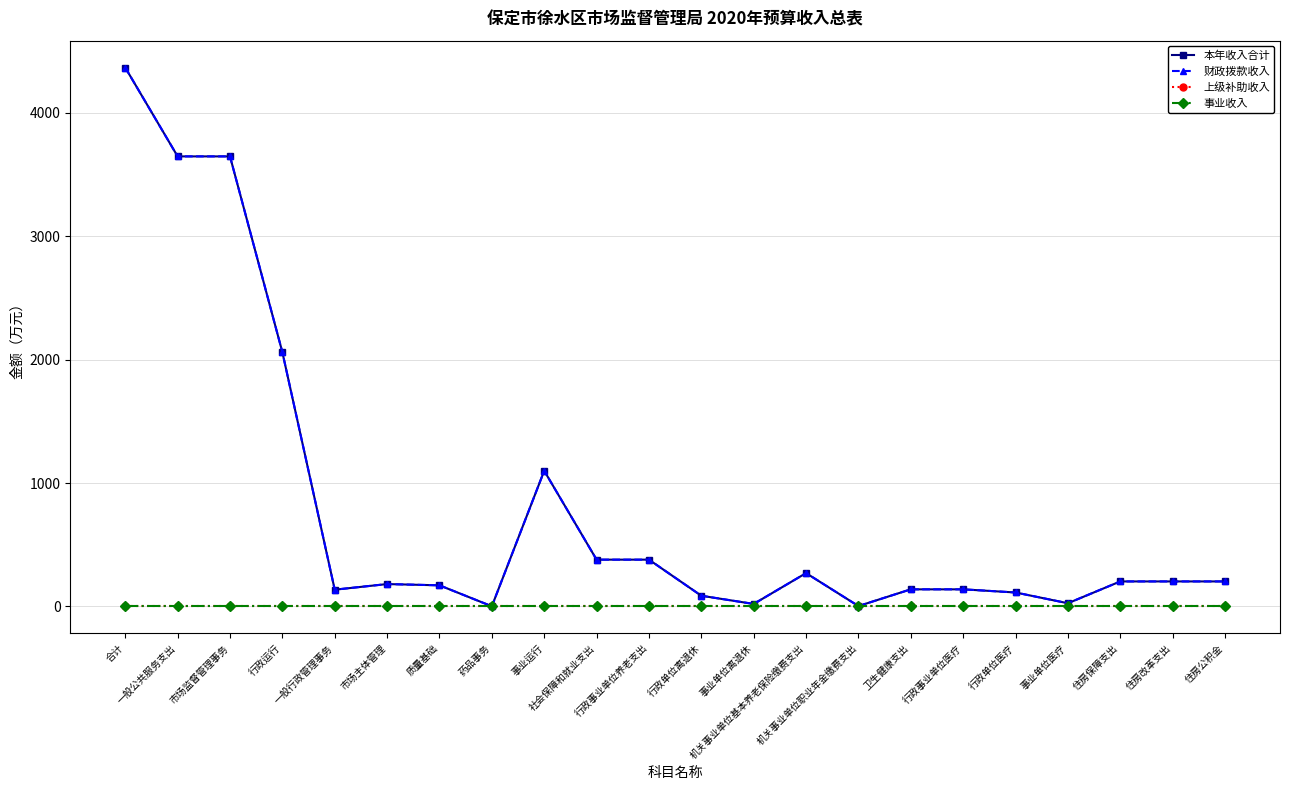

Which series has the widest spread of values?

本年收入合计